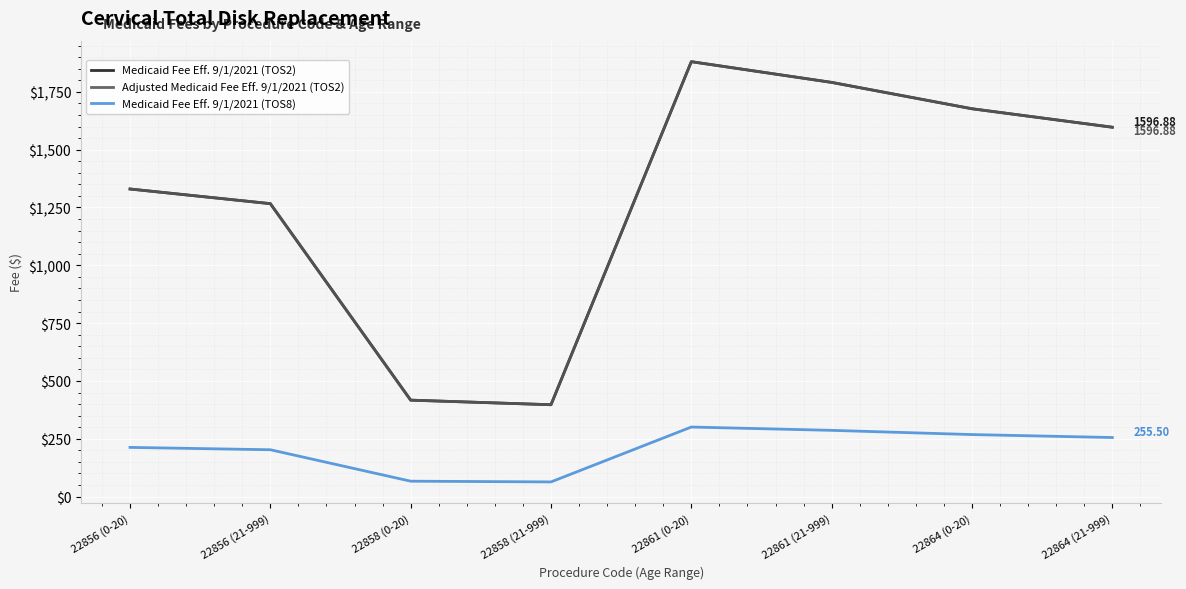

Is this an area chart (filled region under the line)?

No